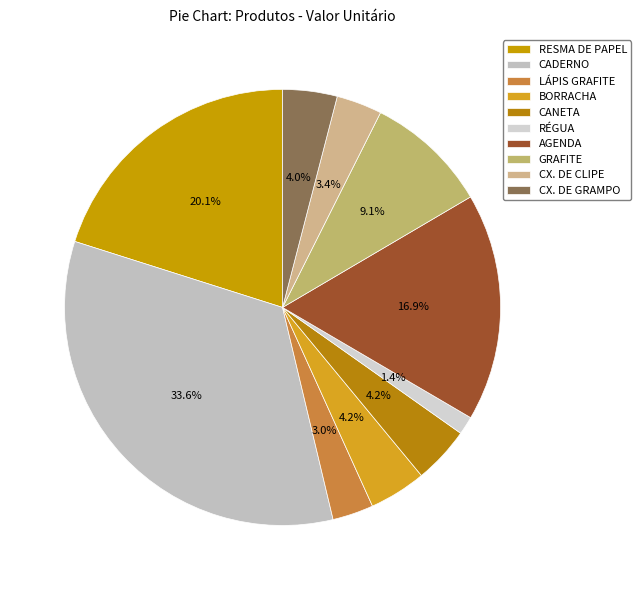

To the nearest percent, what is the combined percentage of GRAFITE and CX. DE GRAMPO?

13%